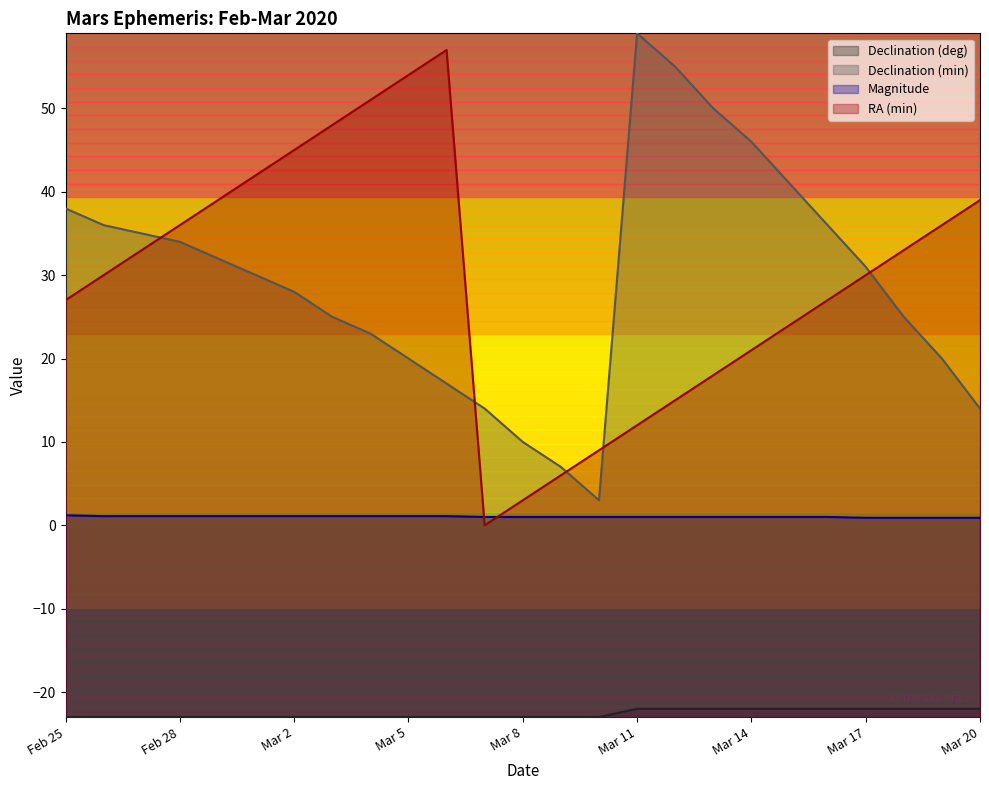

True or false: Magnitude has more than 1 points higher than both neighbors.

False